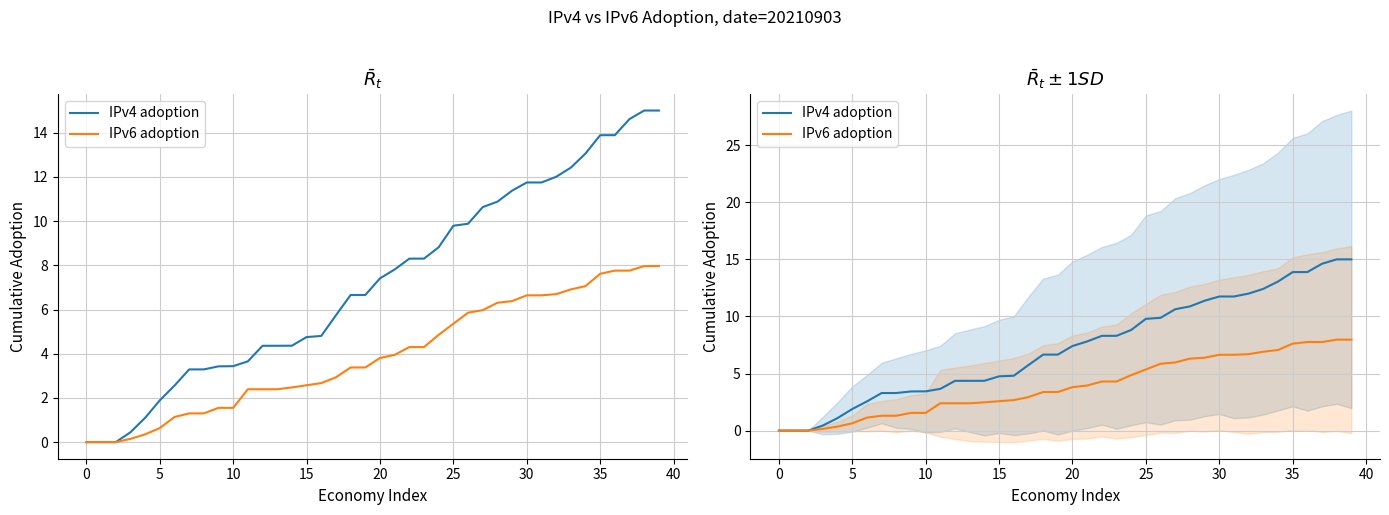

True or false: IPv6 adoption and IPv4 adoption intersect in this chart.

False